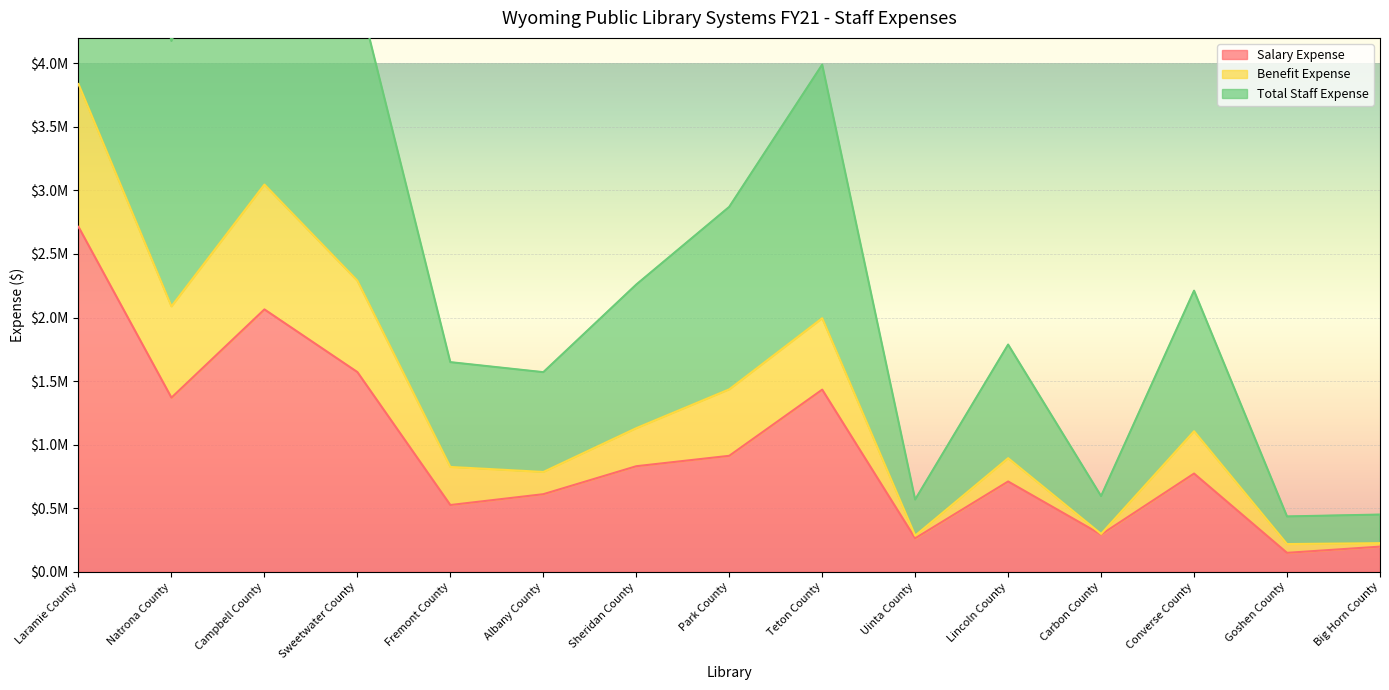

Which category has the lowest value in the Total Staff Expense series?

Goshen County